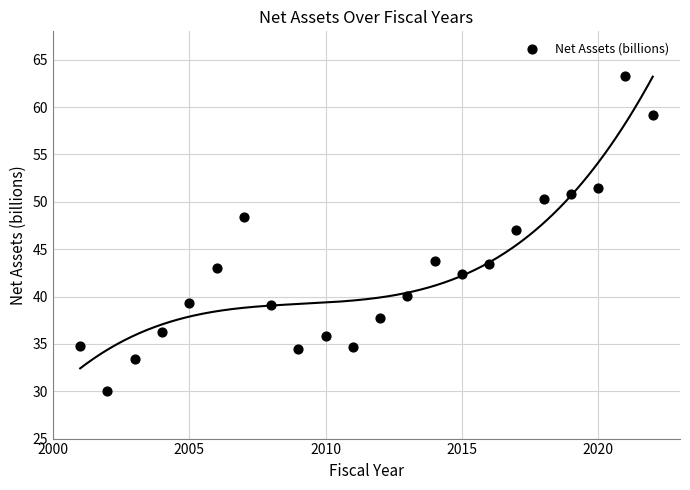

What is the range of Y values (max minus min)?

33.3